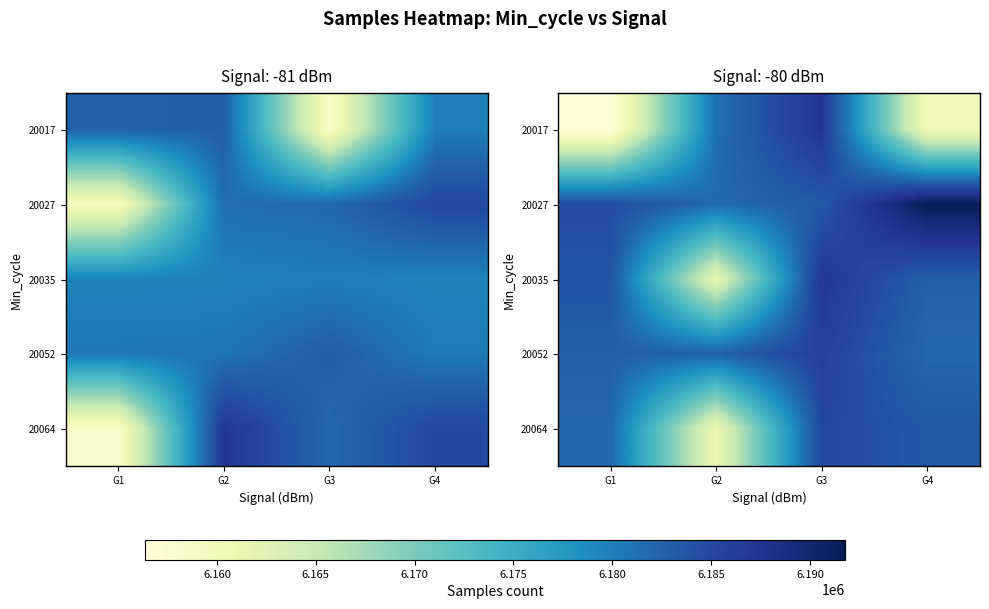

What is the greatest value displayed?

6191776